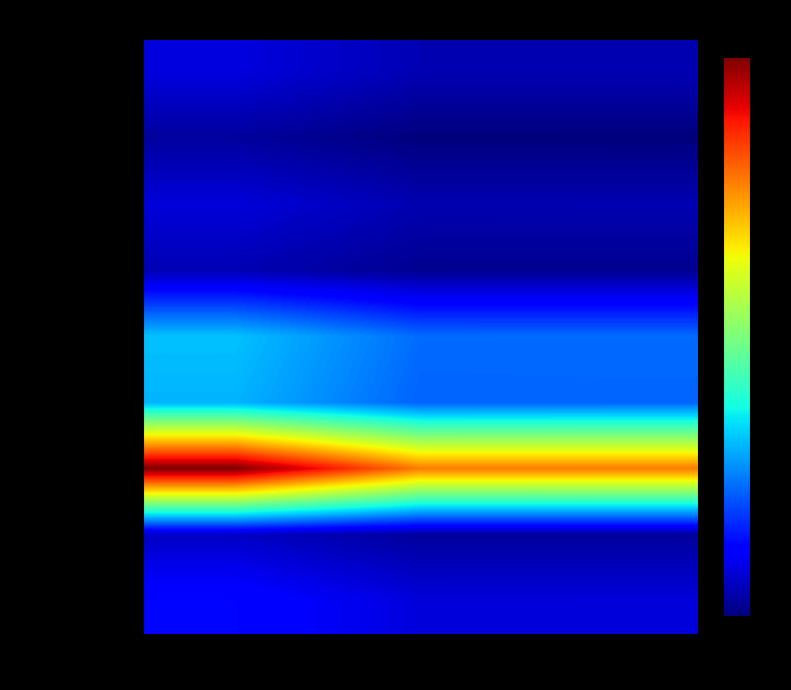

Reading right to left, list all the values displayed in this chart.

Белостокское: 2027=1626192.4	2026=1625740.6	2025=2023661.8
Благодаровское: 2027=1128773.5	2026=1133303.7	2025=1424060.2
Буняковское: 2027=1602324.0	2026=1600146.7	2025=1987942.5
Ганновское: 2027=1302348.3	2026=1301855.4	2025=1623890.7
Желанновское: 2027=3589255.3	2026=3592365.7	2025=4497896.0
Лукьяновское: 2027=3515617.9	2026=3501286.5	2025=4352819.3
Одесское: 2027=9427572.8	2026=9427572.8	2025=11784465.8
Ореховское: 2027=1405933.4	2026=1409202.6	2025=1785482.9
Побочинское: 2027=1991696.4	2026=1998240.1	2025=2506922.8